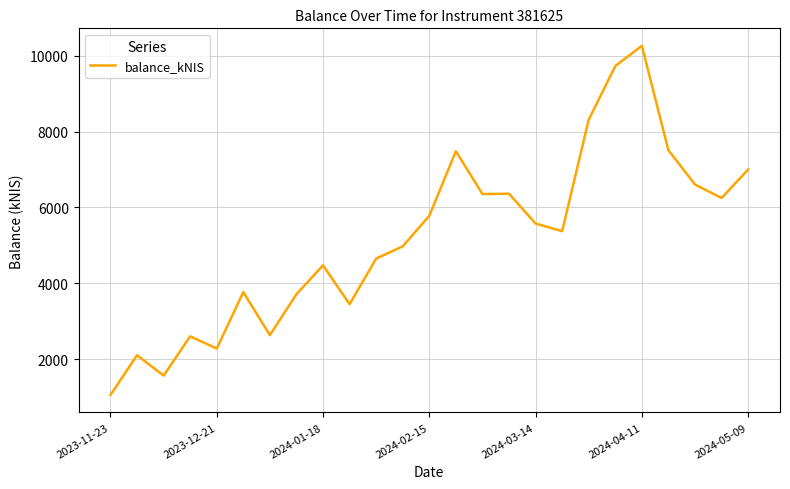

What is the difference between the maximum and minimum values?

9212.7